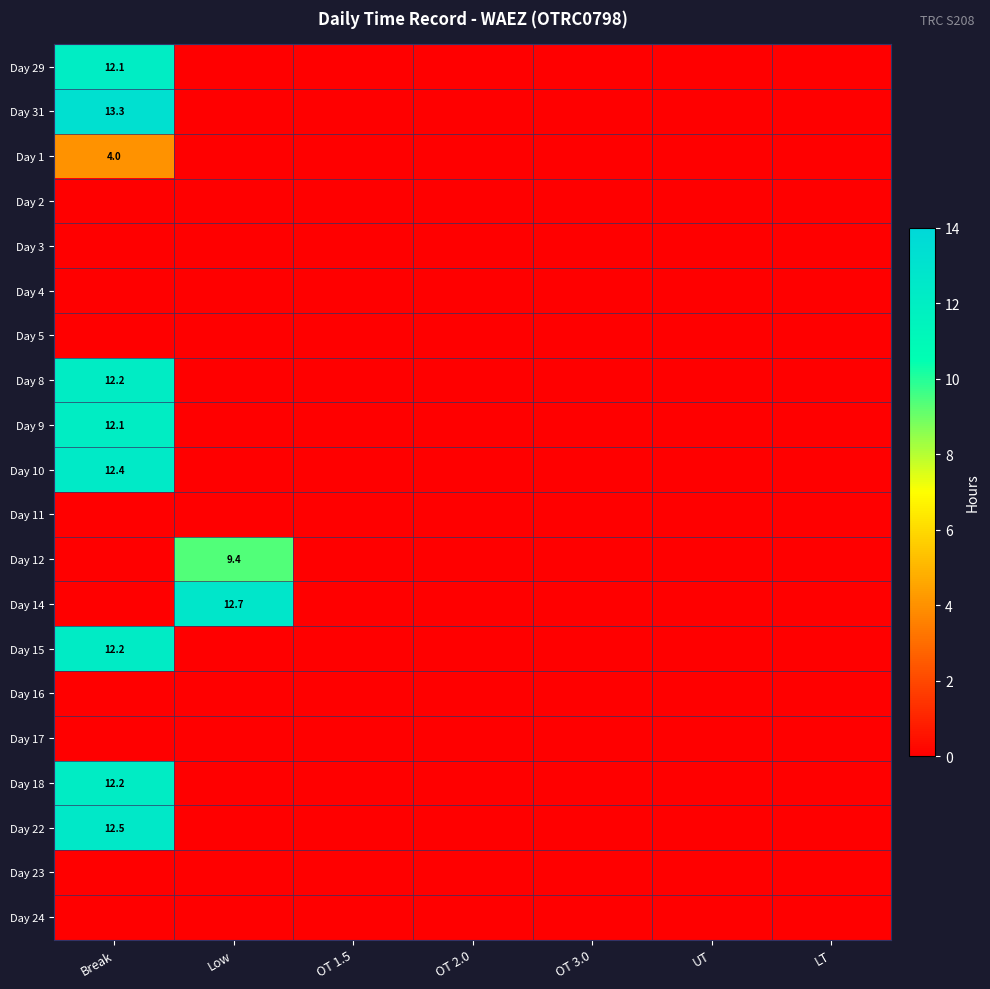

What is the maximum value shown in the chart?

13.3